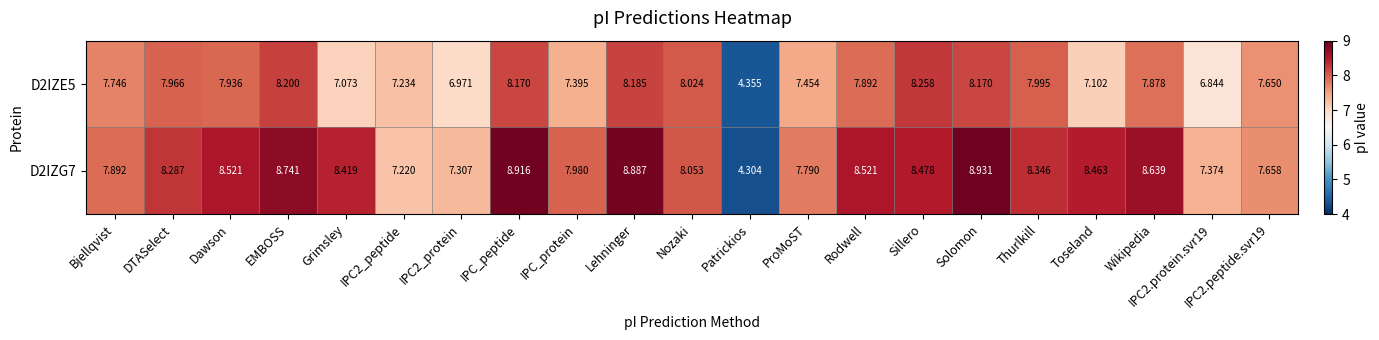

How many categories are shown in the chart?

21